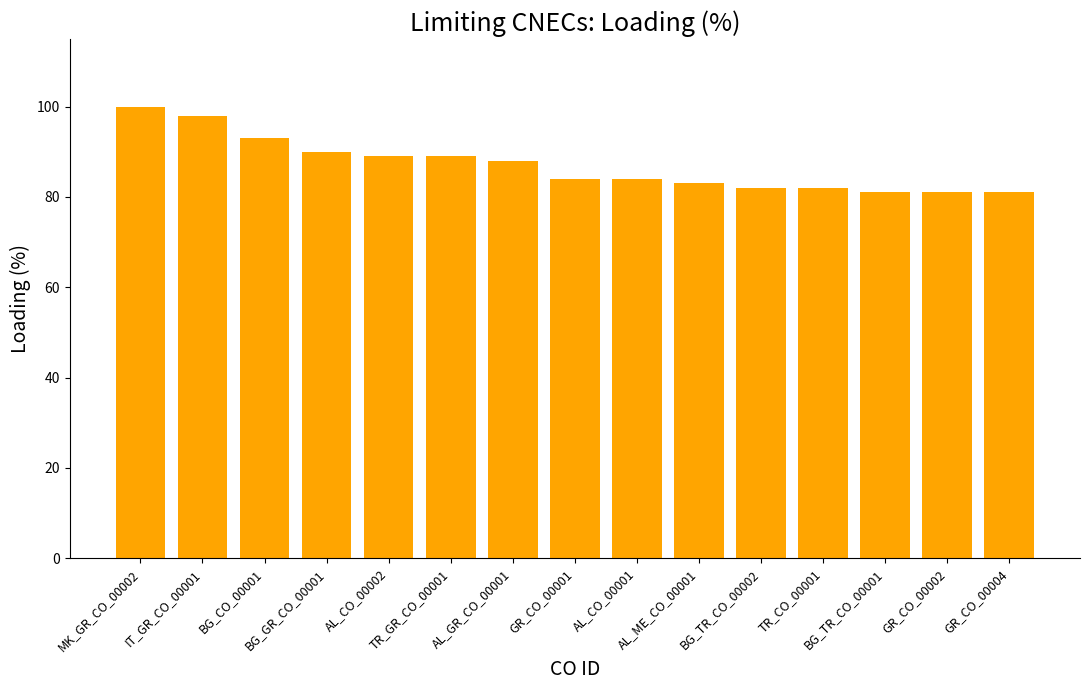

Where is the data nearest to the value 90?

BG_GR_CO_00001